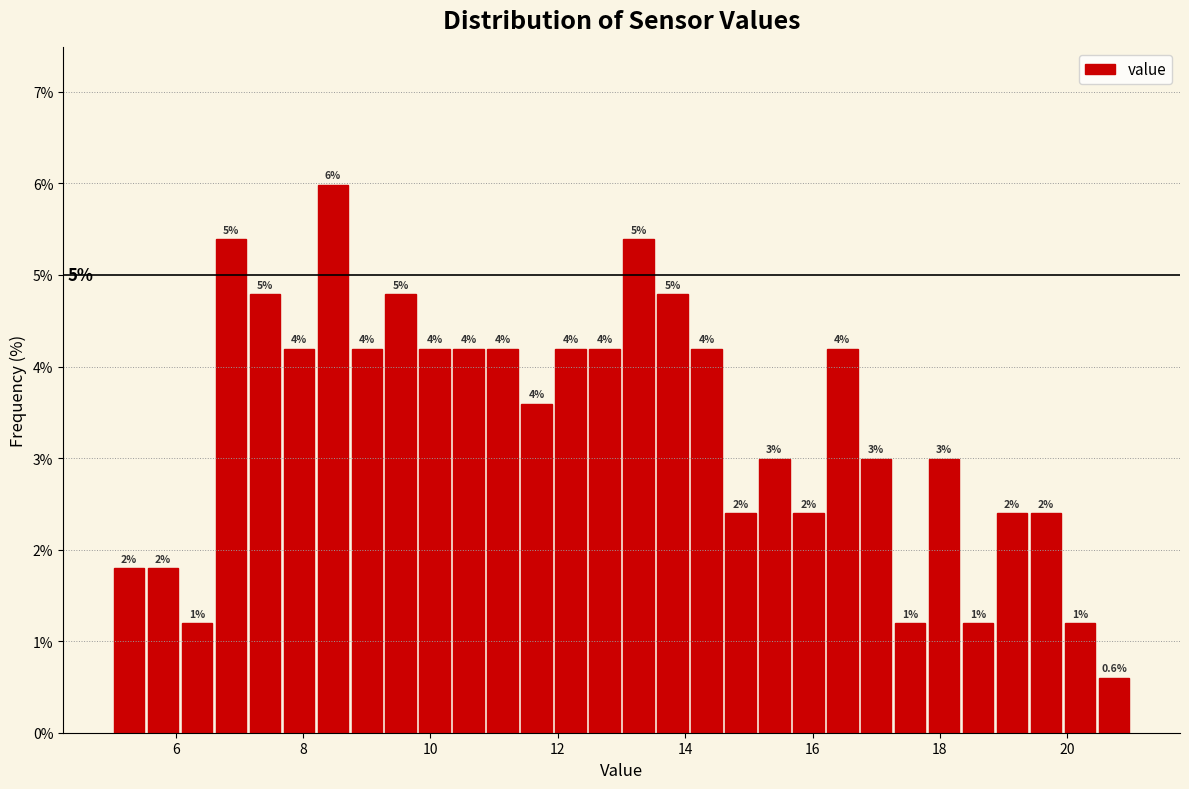

Read against the x-axis, roughly where is the centre of the tallest bar?

8.4